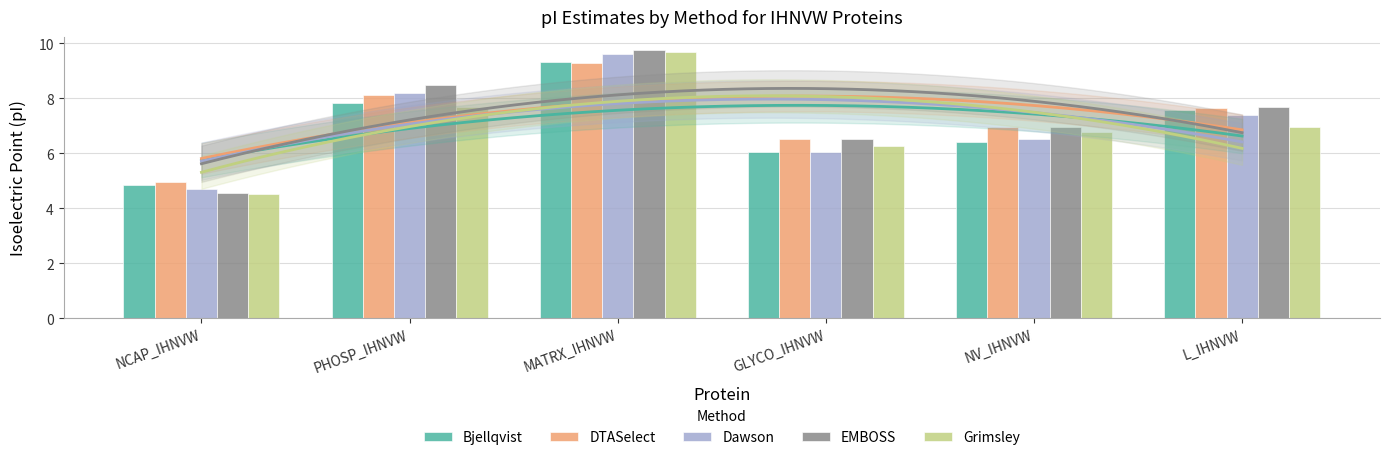

At how many categories does at least one series exceed 9?

1